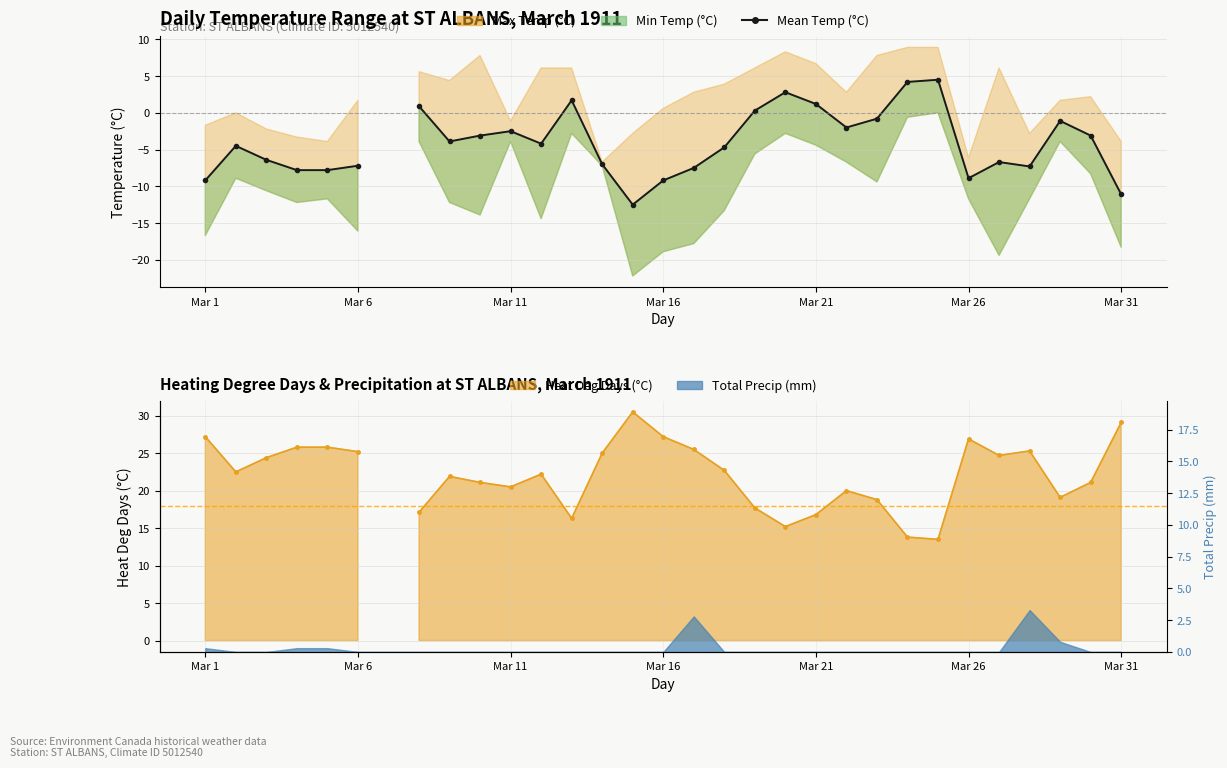

Where does the Heat Deg Days (°C) series first go above 22?

Mar 1